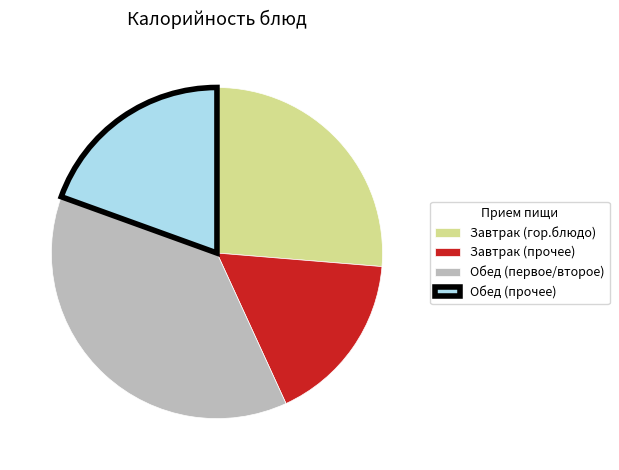

Is the sum of Завтрак (гор.блюдо) and Обед (прочее) greater than half?

No